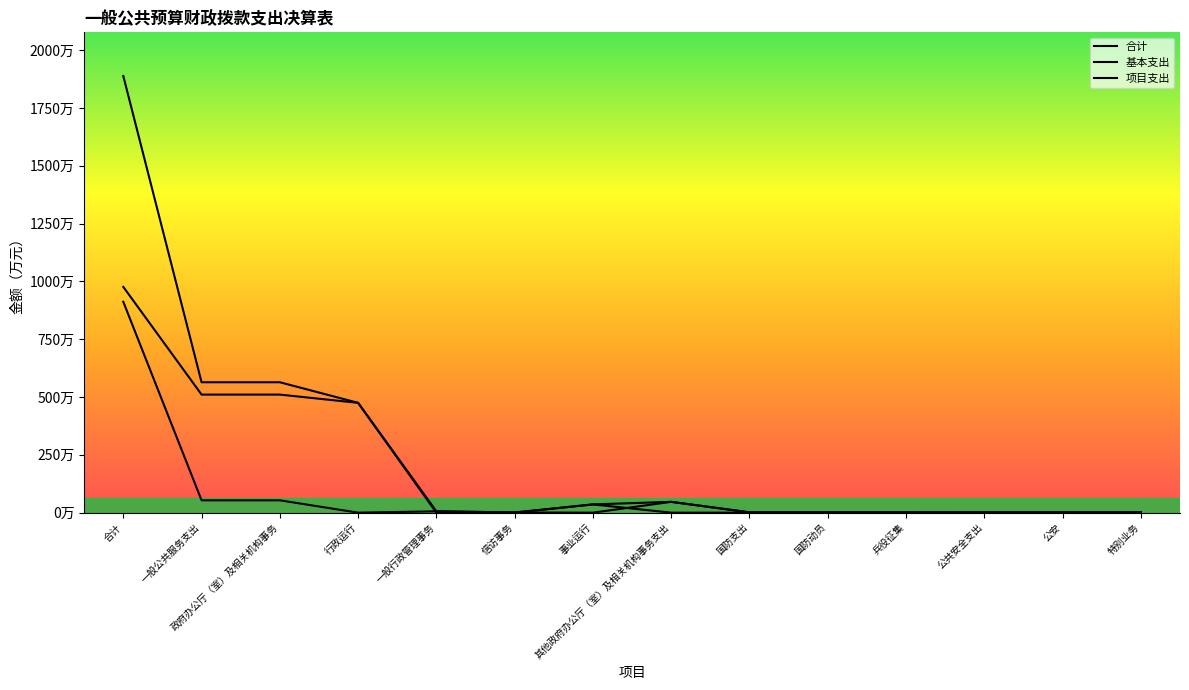

List the series in order of their overall mean, highest first.

合计, 基本支出, 项目支出